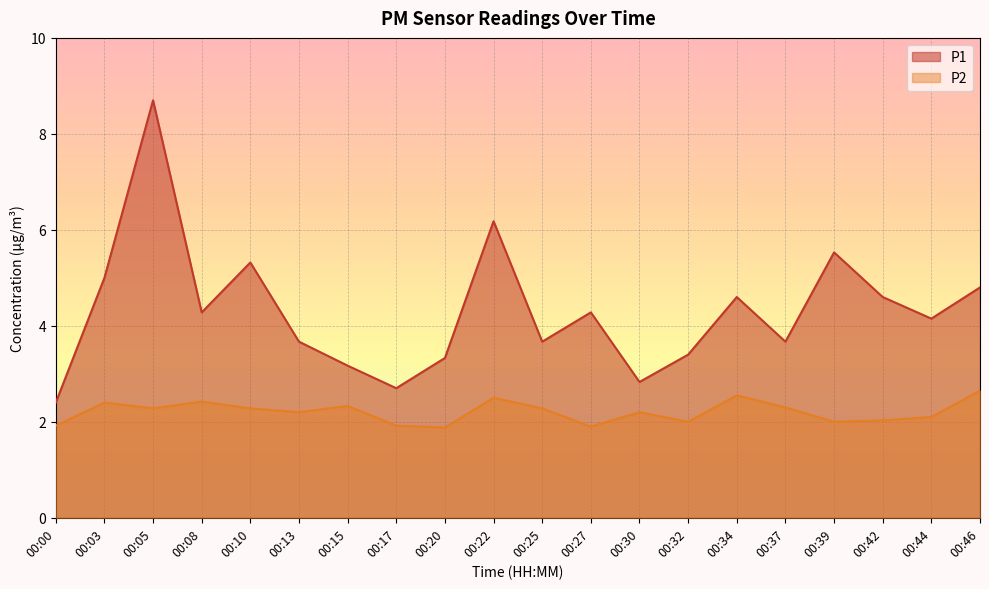

At which label does P1 reach its peak?

00:05